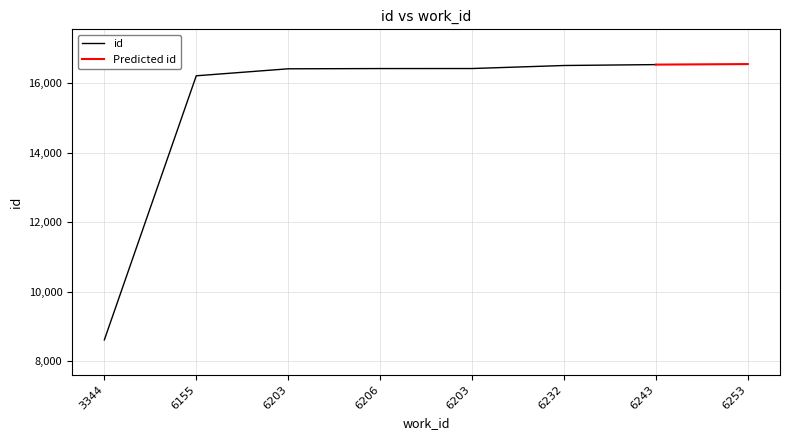

Count the number of values greater than 16428.

3